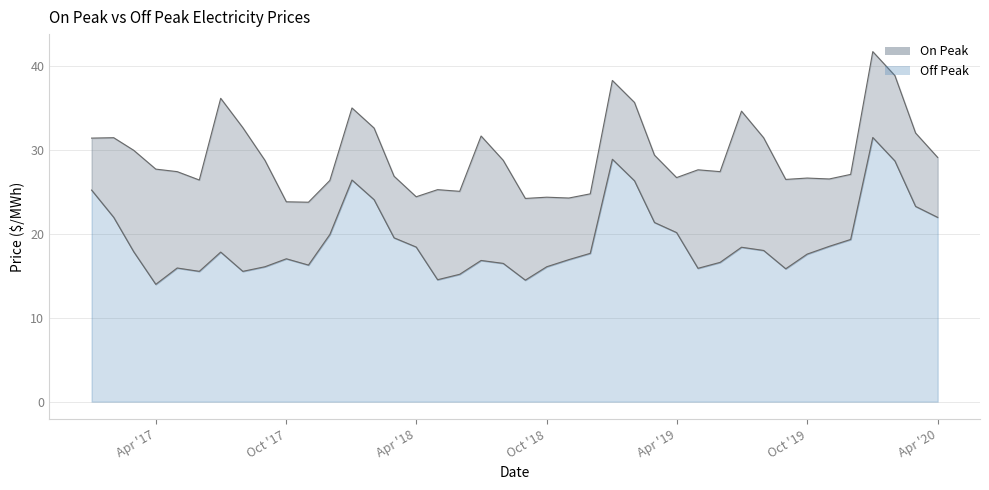

What is the total value across all series at Oct '17?

23.9